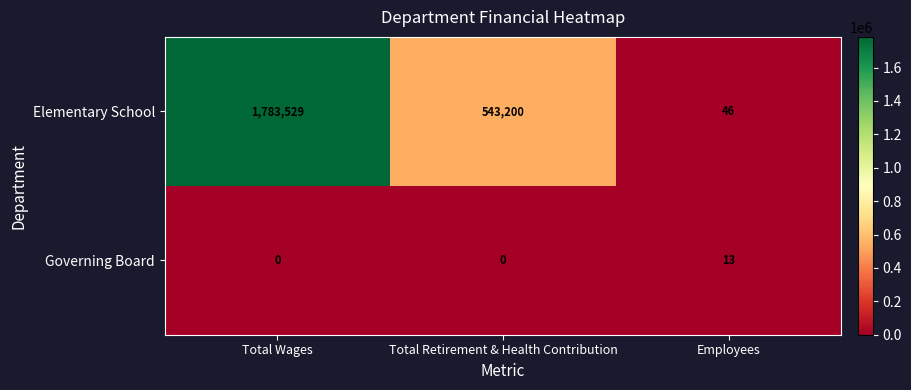

Reading left to right, transcribe all the data shown in this chart.

Elementary School: 1783529	543200	46
Governing Board: 0	0	13